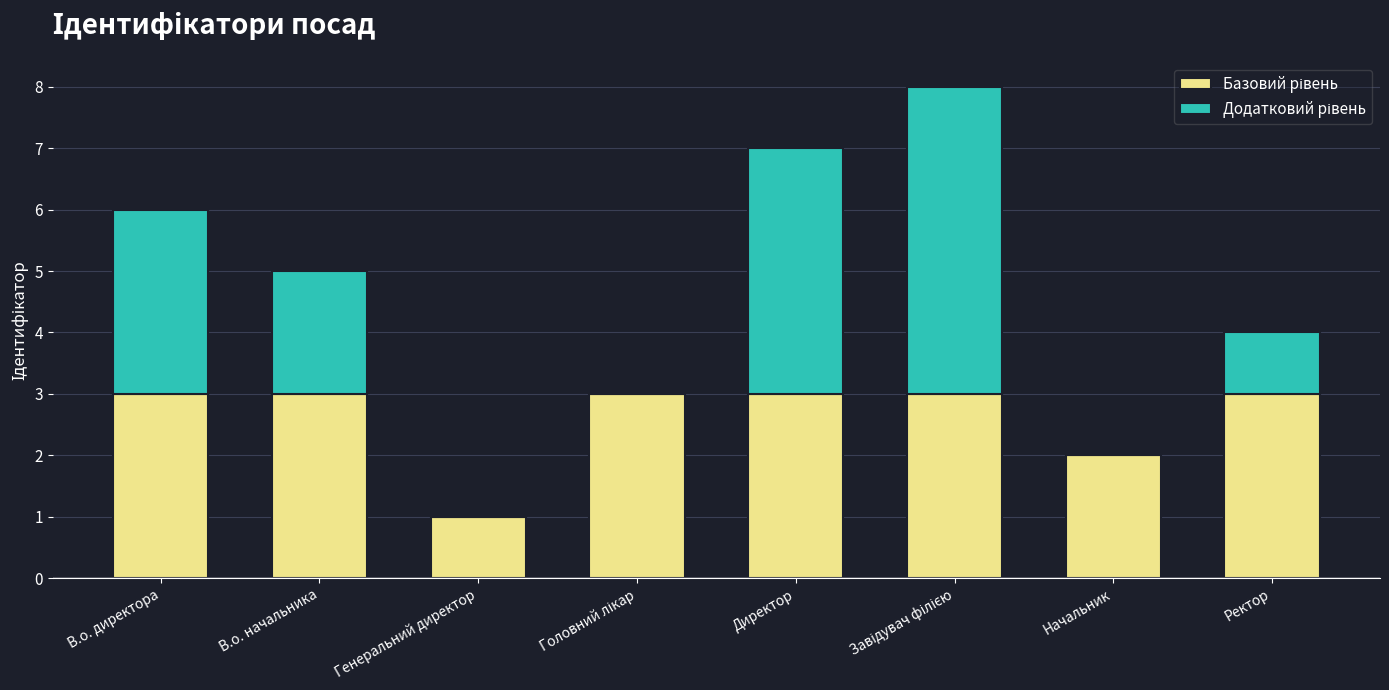

What is the total value across all series at В.о. директора?

6